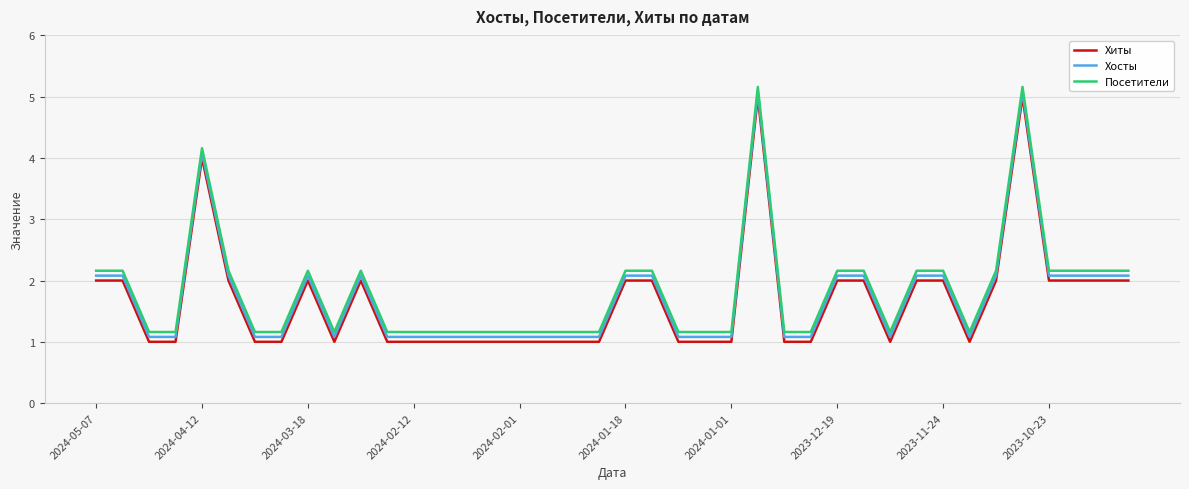

What are all the series names shown in the legend?

Хиты, Хосты, Посетители